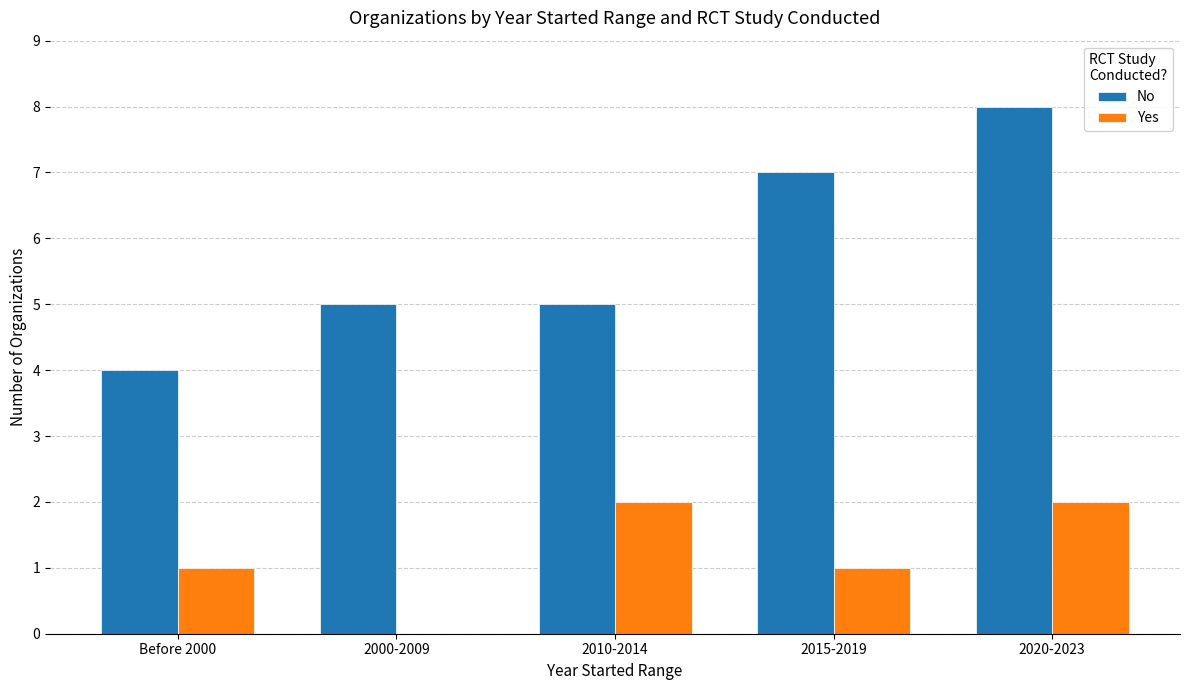

What is the sum of the No values at 2020-2023 and 2010-2014?

13